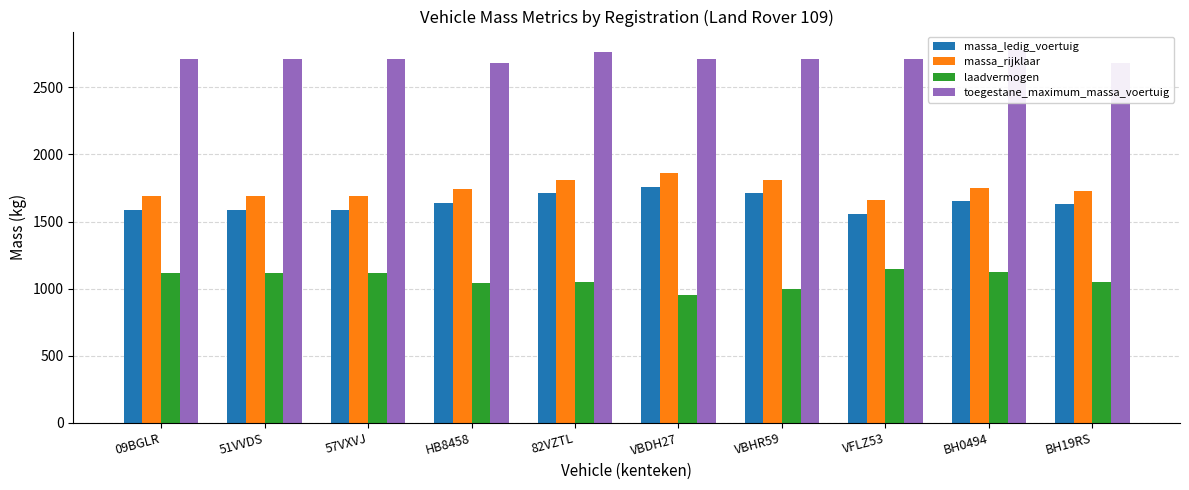

What is the minimum value for toegestane_maximum_massa_voertuig?

2681